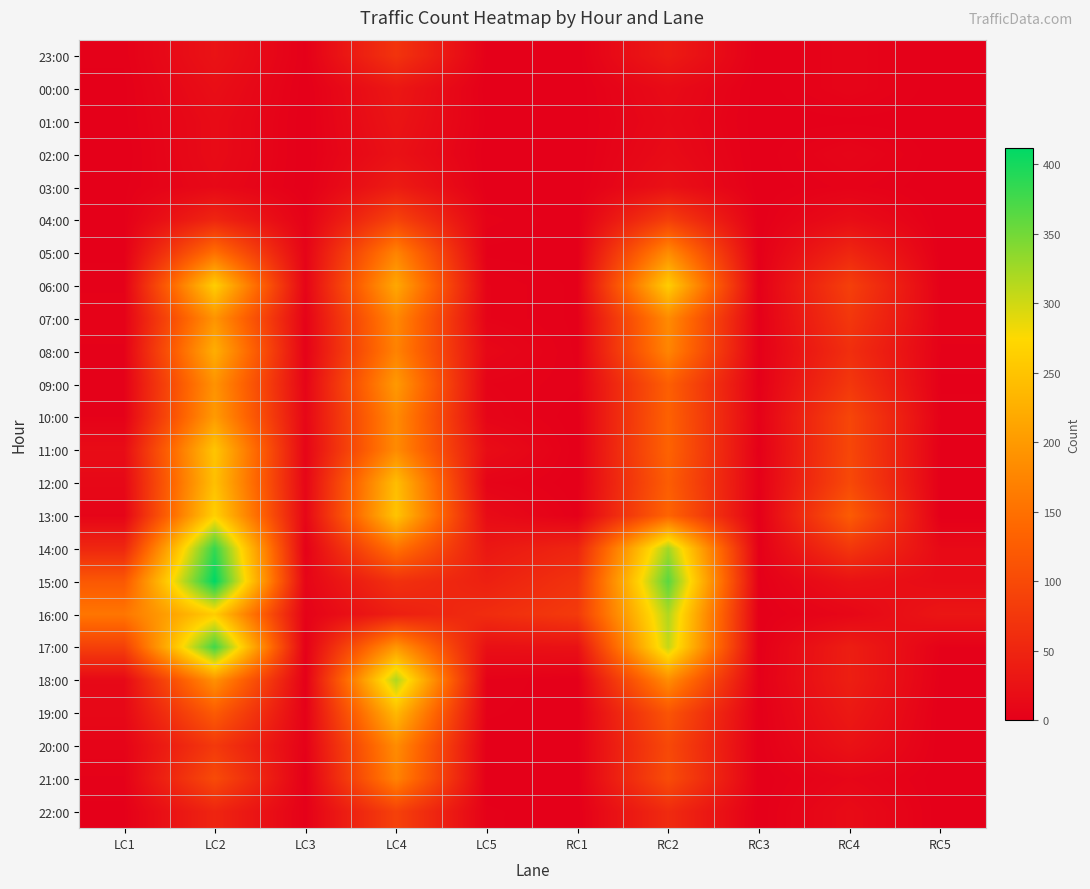

Rank the series at RC2 from highest to lowest value.

15:00, 14:00, 16:00, 17:00, 06:00, 18:00, 05:00, 07:00, 08:00, 13:00, 11:00, 10:00, 09:00, 12:00, 19:00, 21:00, 20:00, 04:00, 22:00, 23:00, 03:00, 00:00, 02:00, 01:00